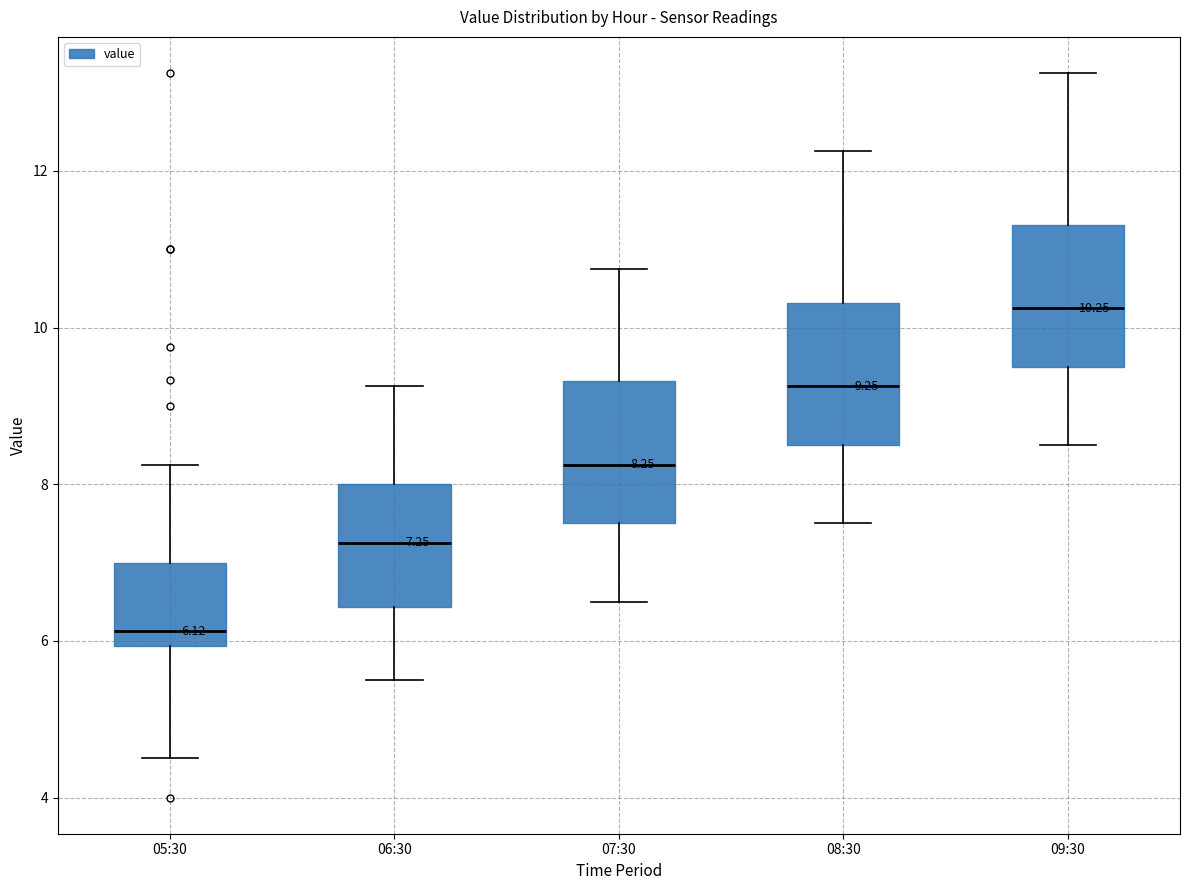

Which box's median line is the highest?

09:30